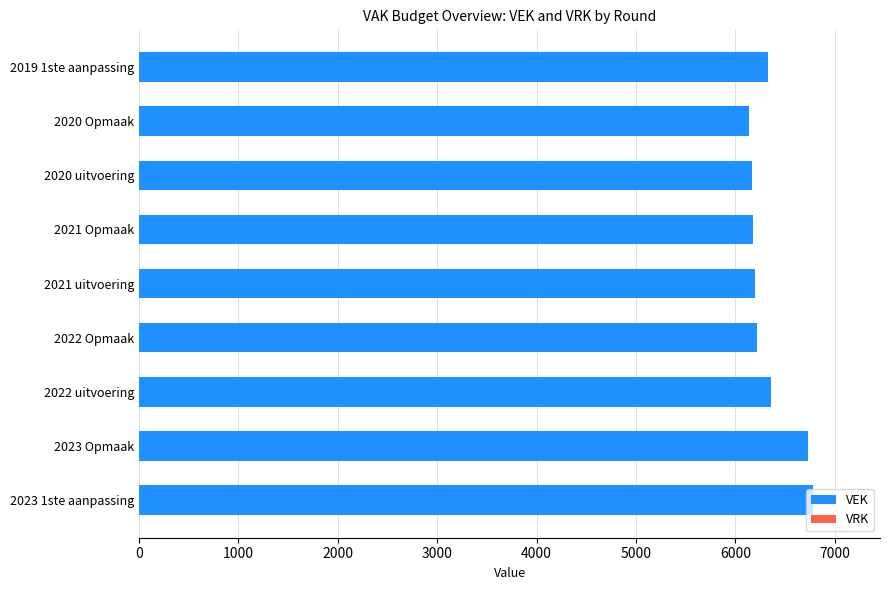

What is the minimum value shown in the chart?

6136